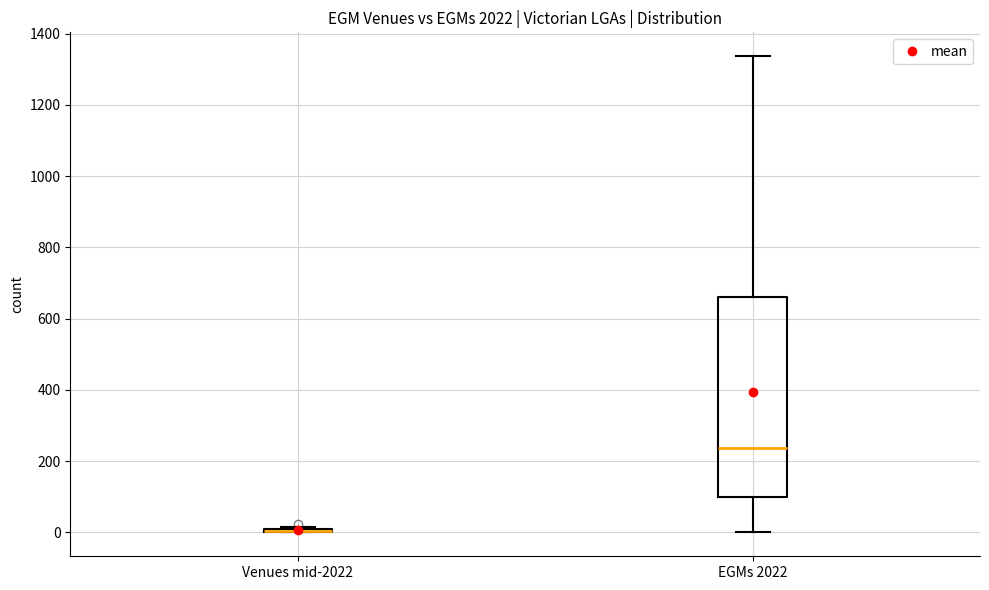

Comparing the boxes themselves (not the whiskers), which one is the tallest?

EGMs 2022